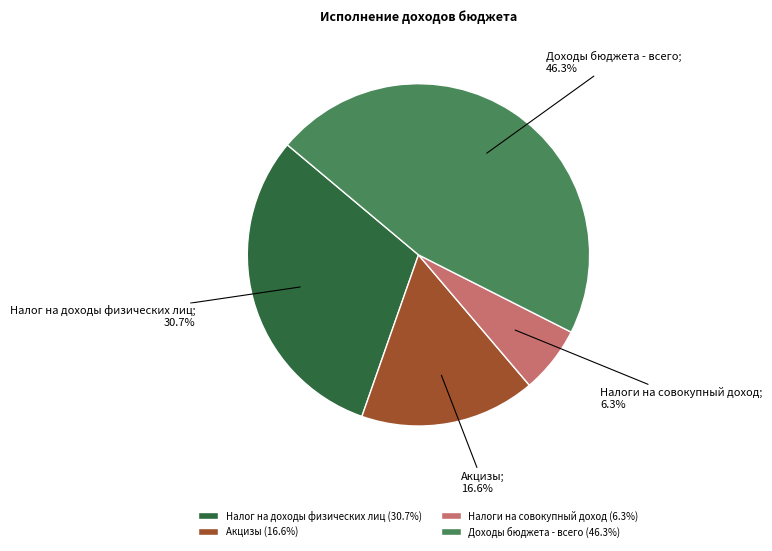

Combined, do Акцизы (16.6%) and Налоги на совокупный доход (6.3%) account for over 50%?

No